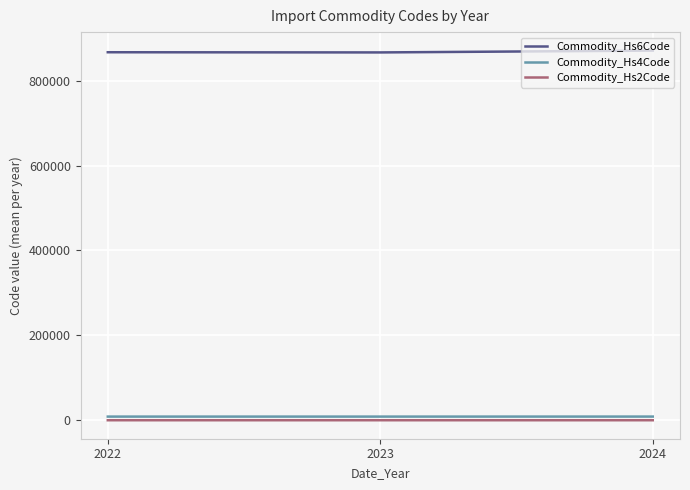

Rank the series by their maximum value, from lowest to highest.

Commodity_Hs2Code, Commodity_Hs4Code, Commodity_Hs6Code